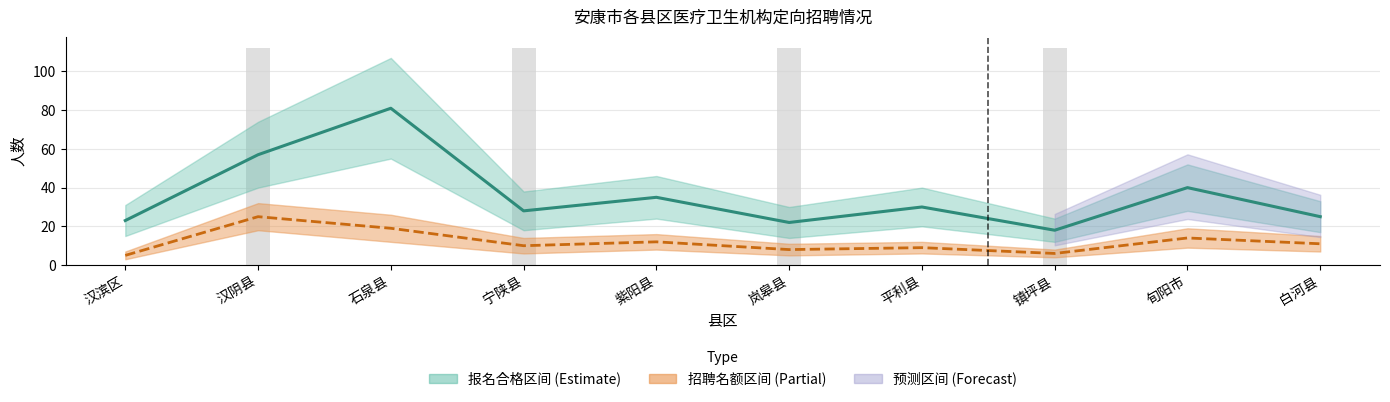

What is the label of the 6th bar from the right?

紫阳县